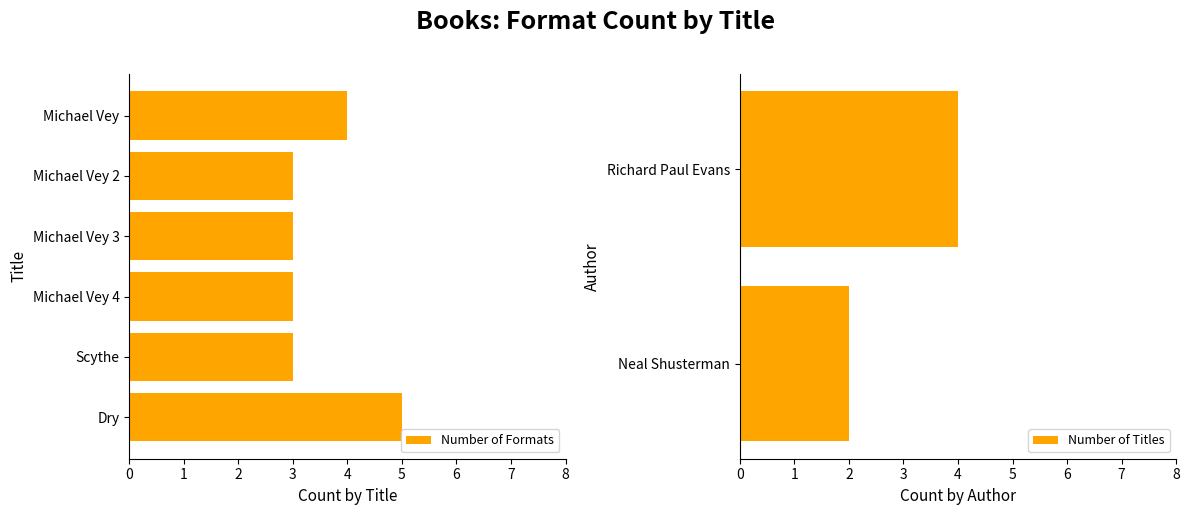

What is the value of the 3rd bar from the left?

3